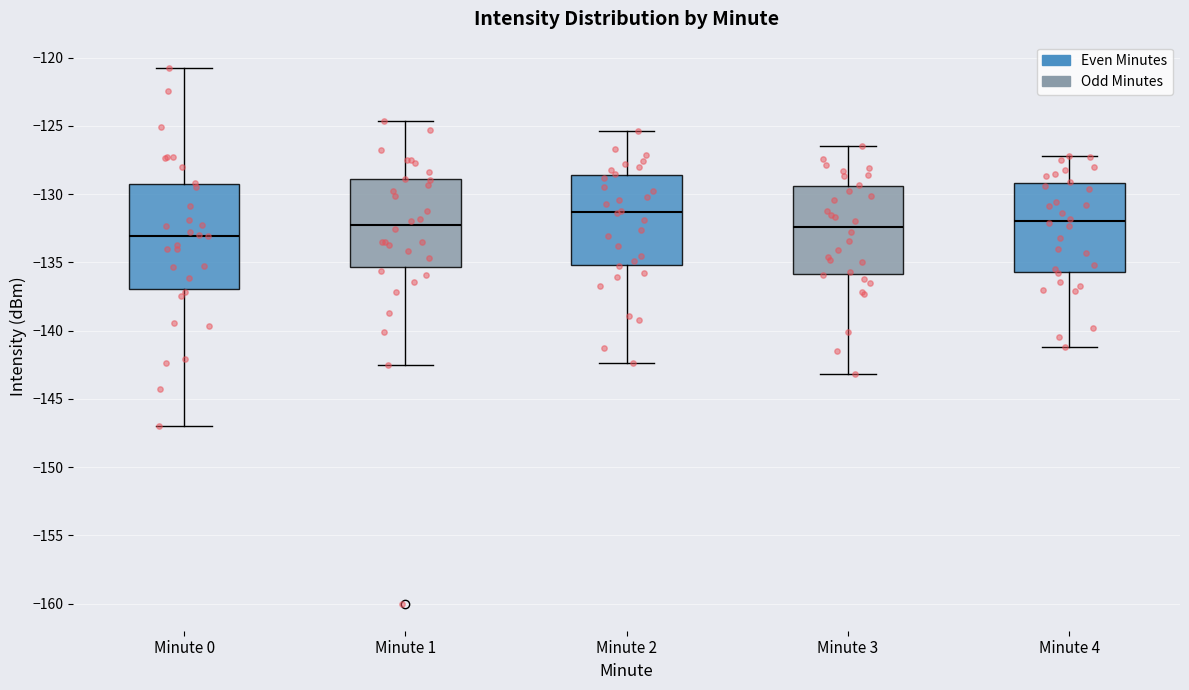

Reading left to right, transcribe this box plot: for each box, give where its median line is, the range the box spans, and where its two whiskers end, as read against the y-axis. The values are not printed on the chart, so give them approximately, as read against the axis.

Minute 0: median -133.0, box -137.0 to -129.5, whiskers -147.0 to -121.0
Minute 1: median -132.5, box -135.5 to -129.0, whiskers -142.5 to -124.5
Minute 2: median -131.5, box -135.0 to -128.5, whiskers -142.5 to -125.5
Minute 3: median -132.5, box -136.0 to -129.5, whiskers -143.0 to -126.5
Minute 4: median -132.0, box -135.5 to -129.0, whiskers -141.0 to -127.0